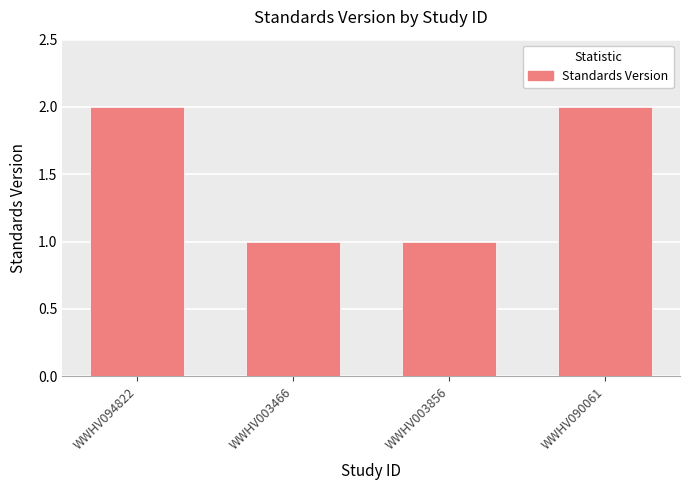

Is it true that the value at WWHV003856 is 0?

False